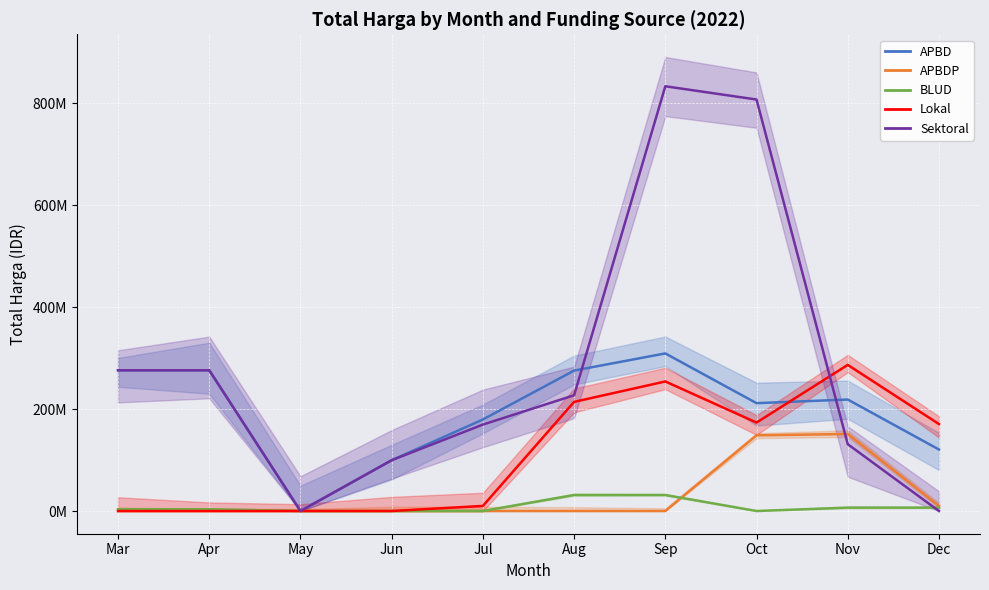

How many data points in BLUD are less than 3468000?

4